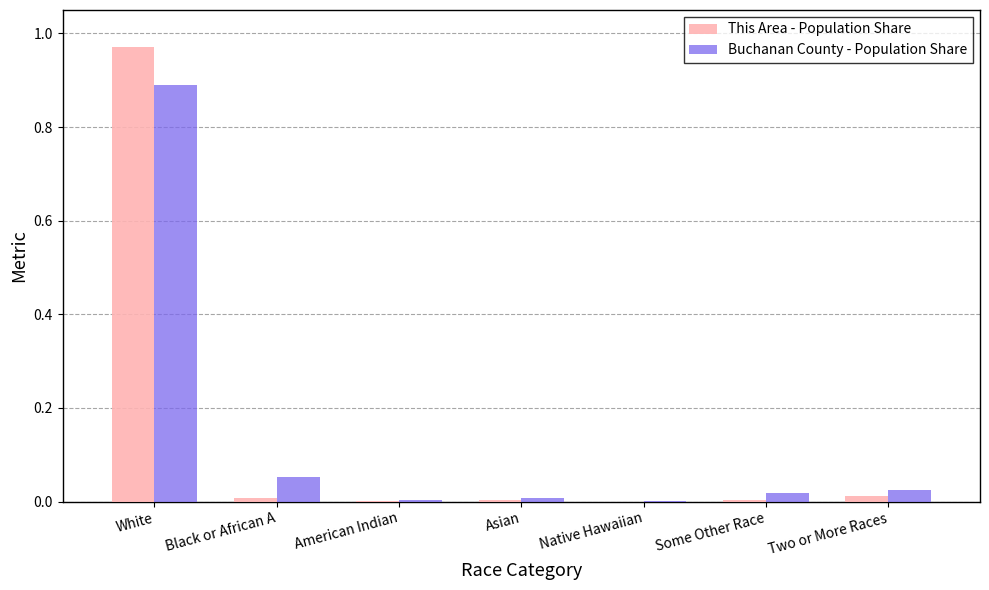

What are all the series names shown in the legend?

This Area - Population Share, Buchanan County - Population Share